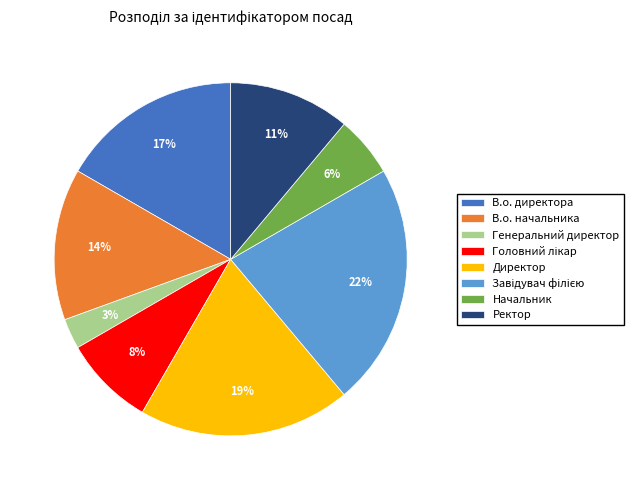

Count the number of slices in the pie.

8